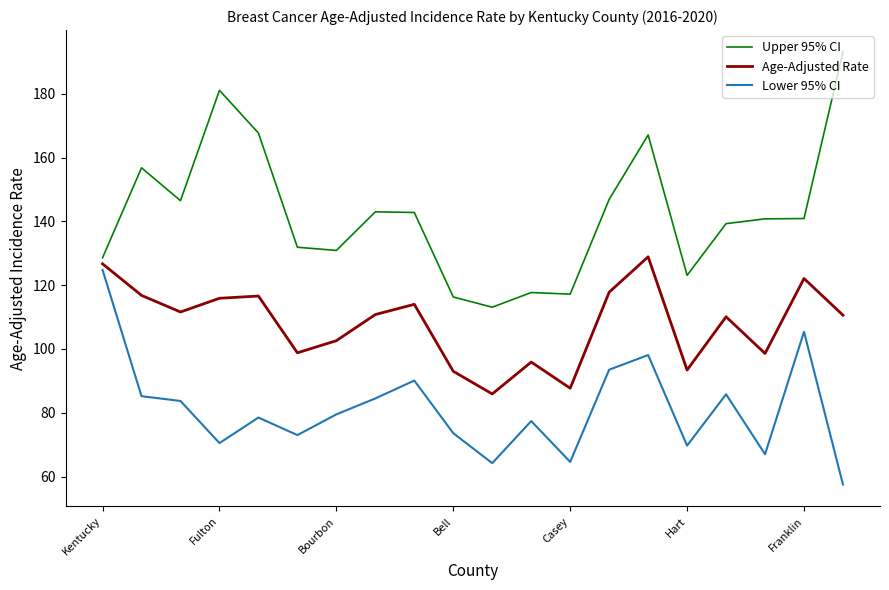

Which series has the largest total across all categories?

Upper 95% CI